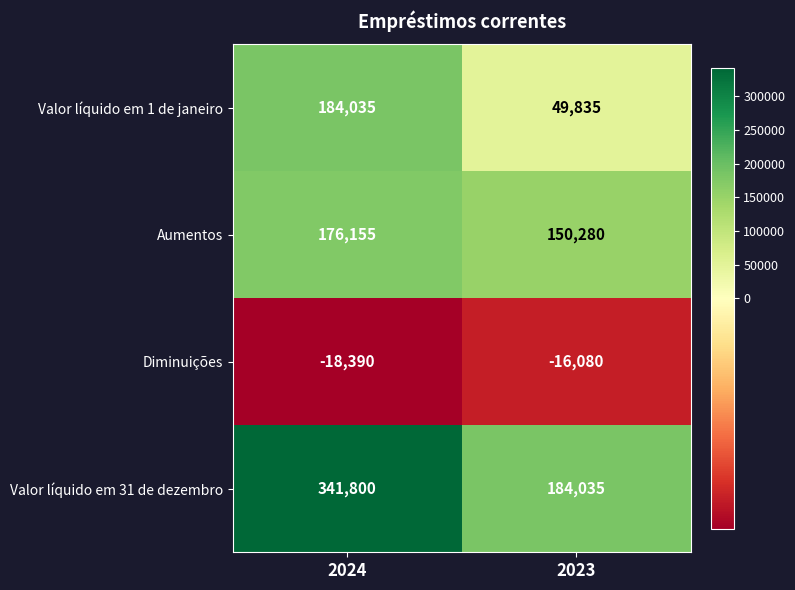

List the series in order of their overall mean, lowest first.

Diminuições, Valor líquido em 1 de janeiro, Aumentos, Valor líquido em 31 de dezembro